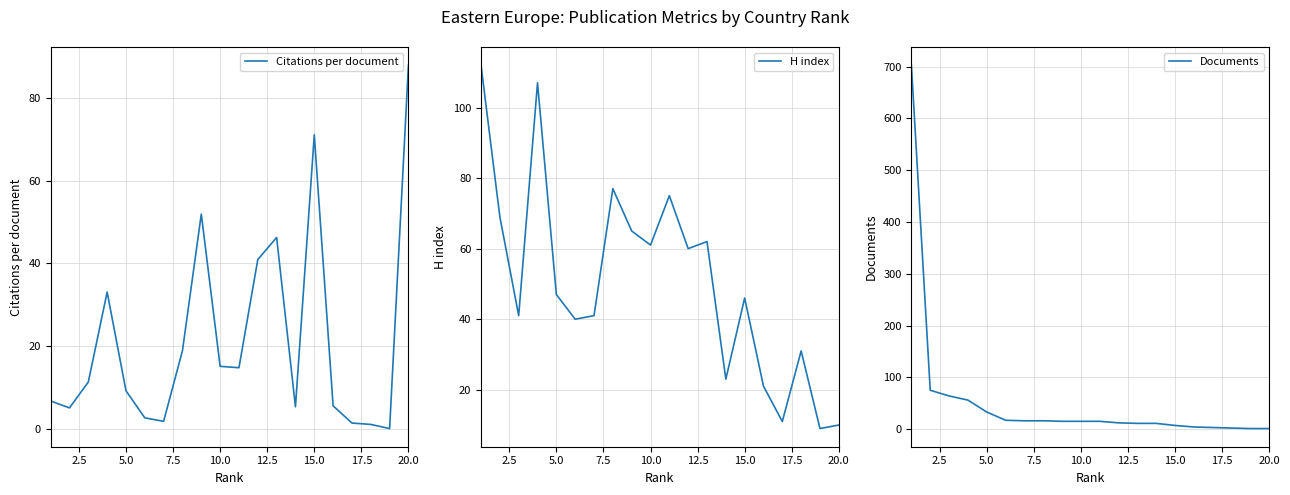

Rank the series by their maximum value, from lowest to highest.

Citations per document, H index, Documents